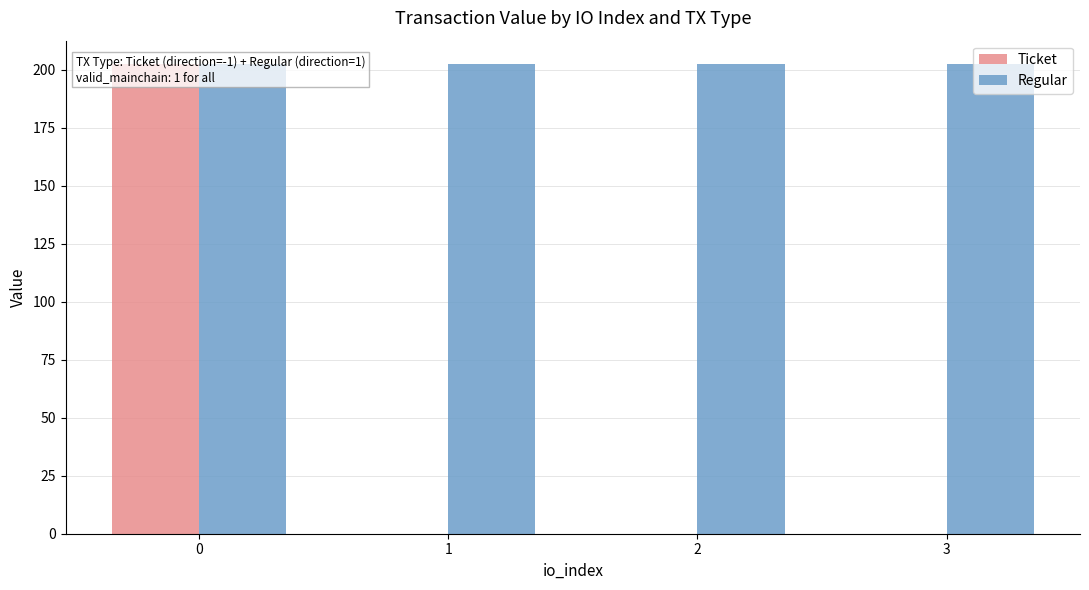

What is the difference between the Ticket values at 0 and 2?

202.5